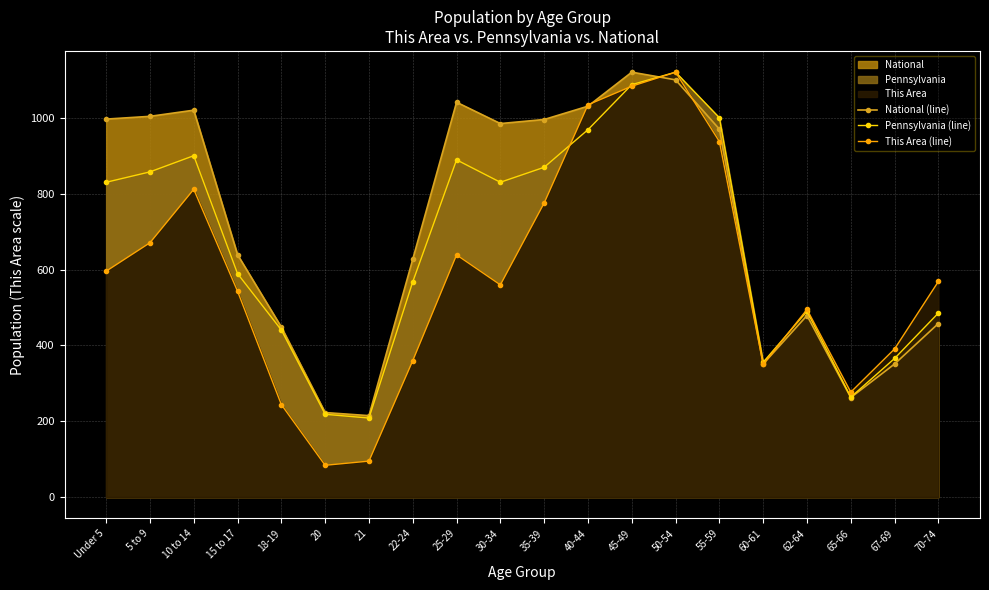

What is the average value of the Pennsylvania (line) series?

667.3